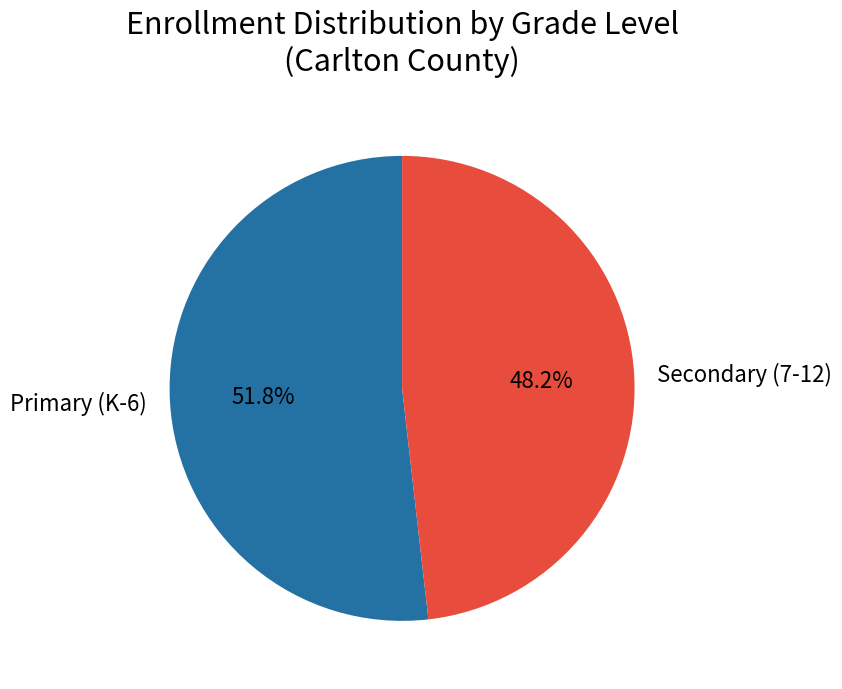

To the nearest percent, what is the average slice percentage?

50%